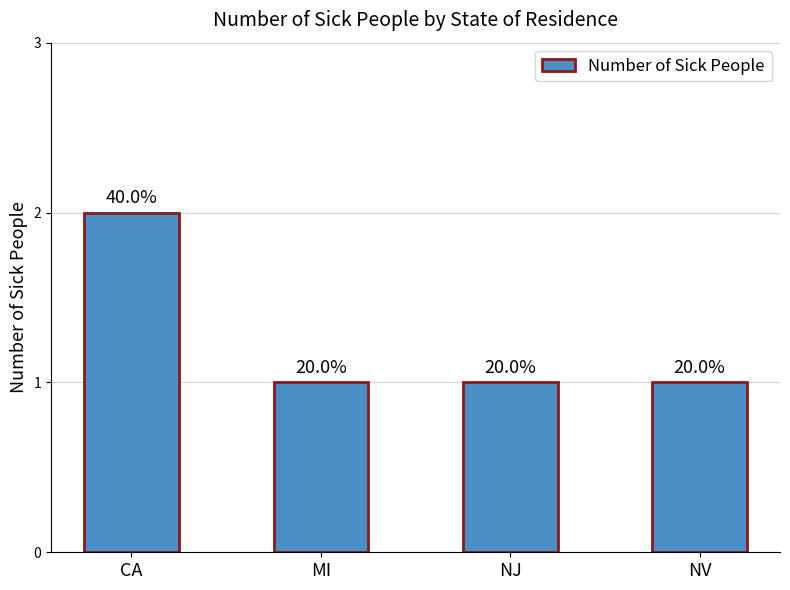

At which category does the chart reach its minimum across all series?

MI